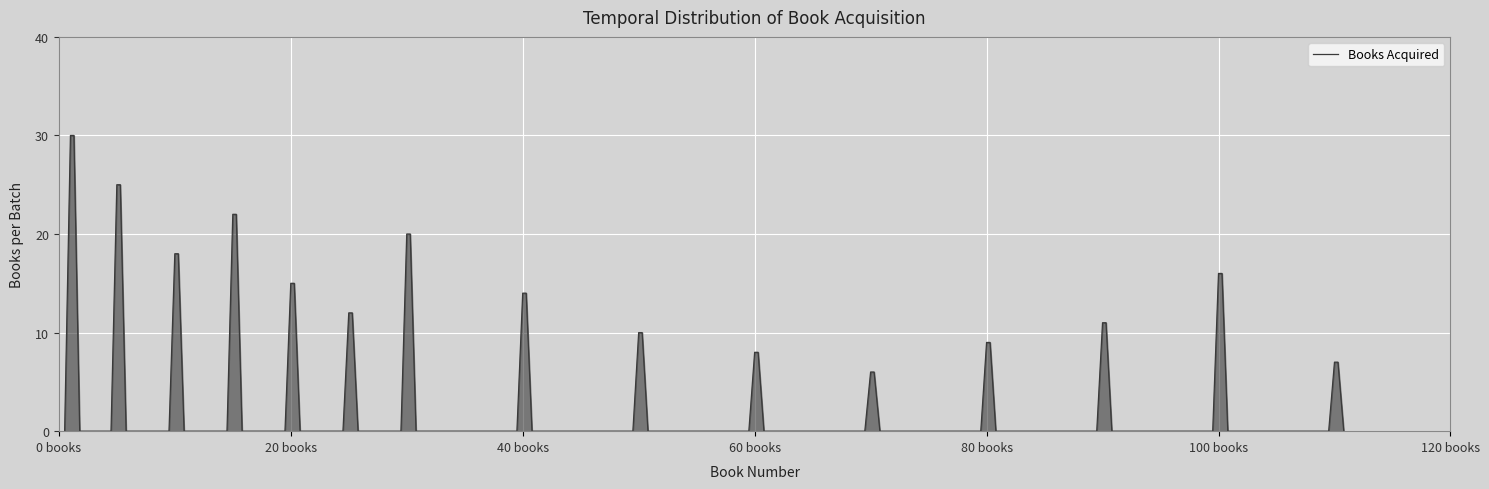

What is the greatest value displayed?

30